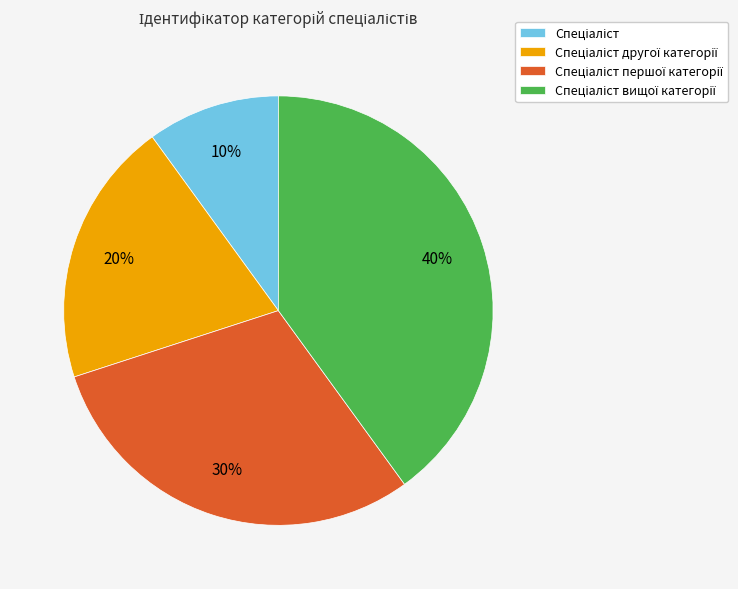

To the nearest percent, what is the average slice percentage?

25%